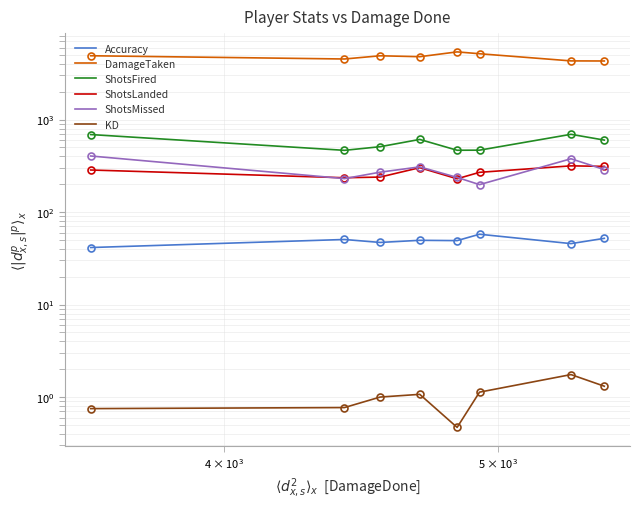

What is the greatest value displayed?

5393.0